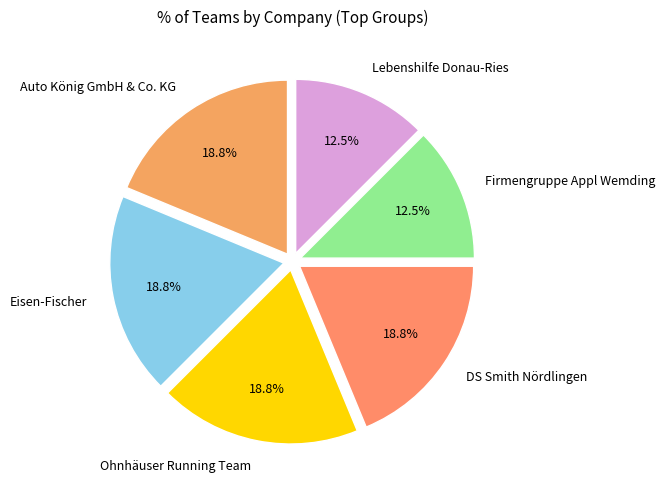

Between Lebenshilfe Donau-Ries and DS Smith Nördlingen, which is larger?

DS Smith Nördlingen